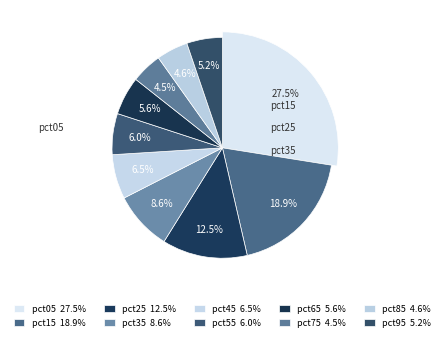

Rank the categories by value from lowest to highest.

pct75, pct85, pct95, pct65, pct55, pct45, pct35, pct25, pct15, pct05